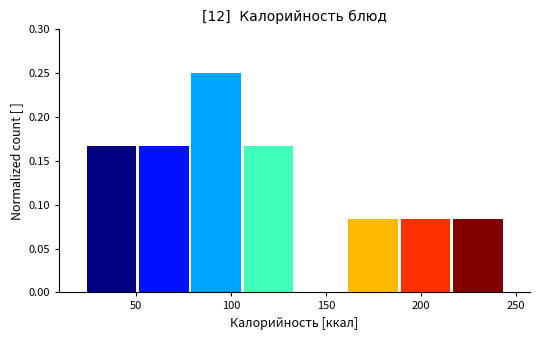

Which range on the x-axis has the tallest bar?

80 to 105